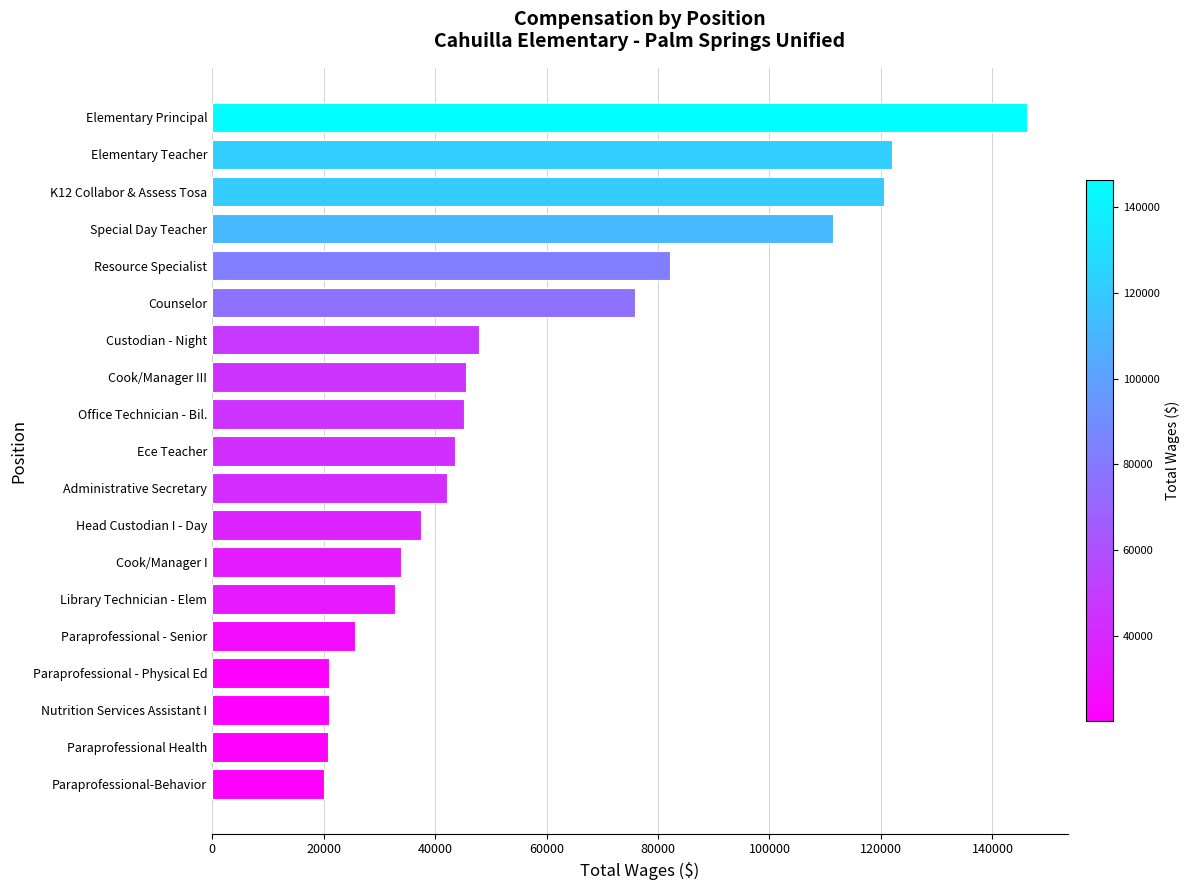

What is the change in value from Counselor to Nutrition Services Assistant I?

-54905